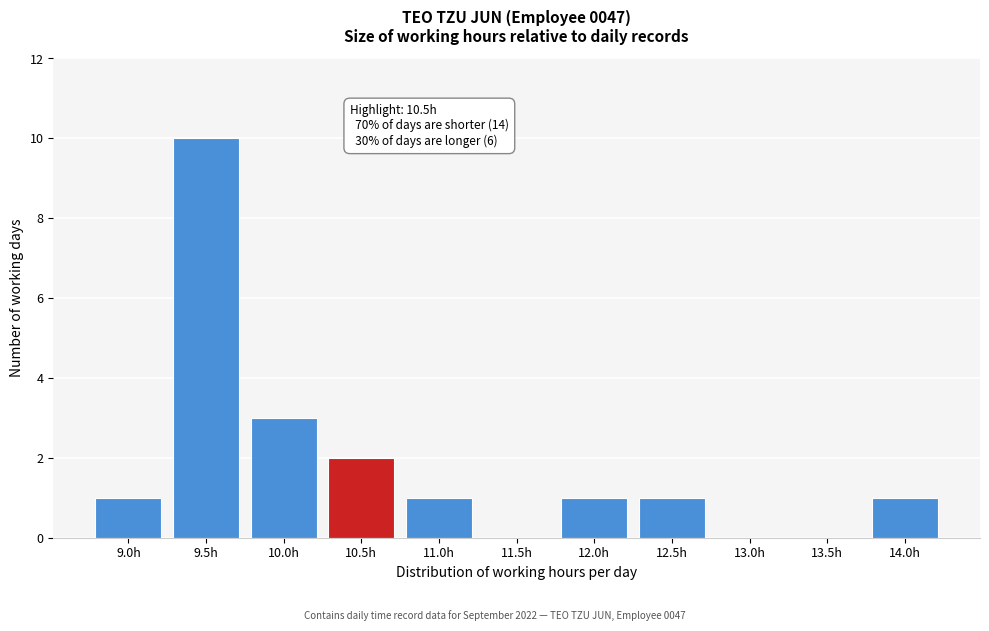

Reading left to right, list all the values displayed in this chart.

9.0h=1	9.5h=10	10.0h=3	10.5h=2	11.0h=1	11.5h=0	12.0h=1	12.5h=1	13.0h=0	13.5h=0	14.0h=1